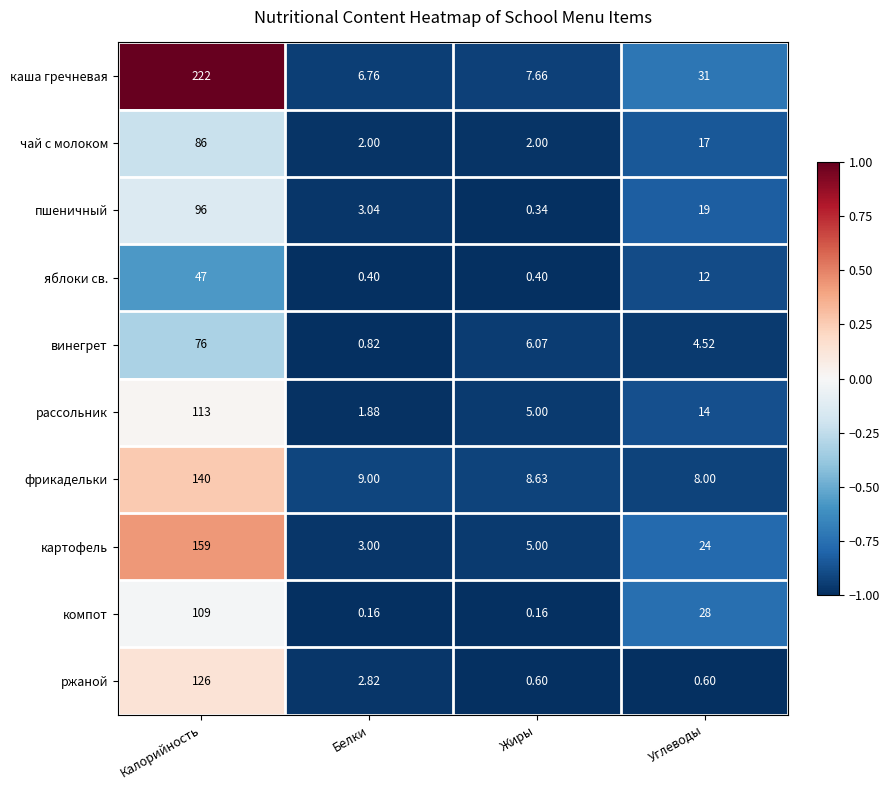

Which series has the widest spread of values?

каша гречневая